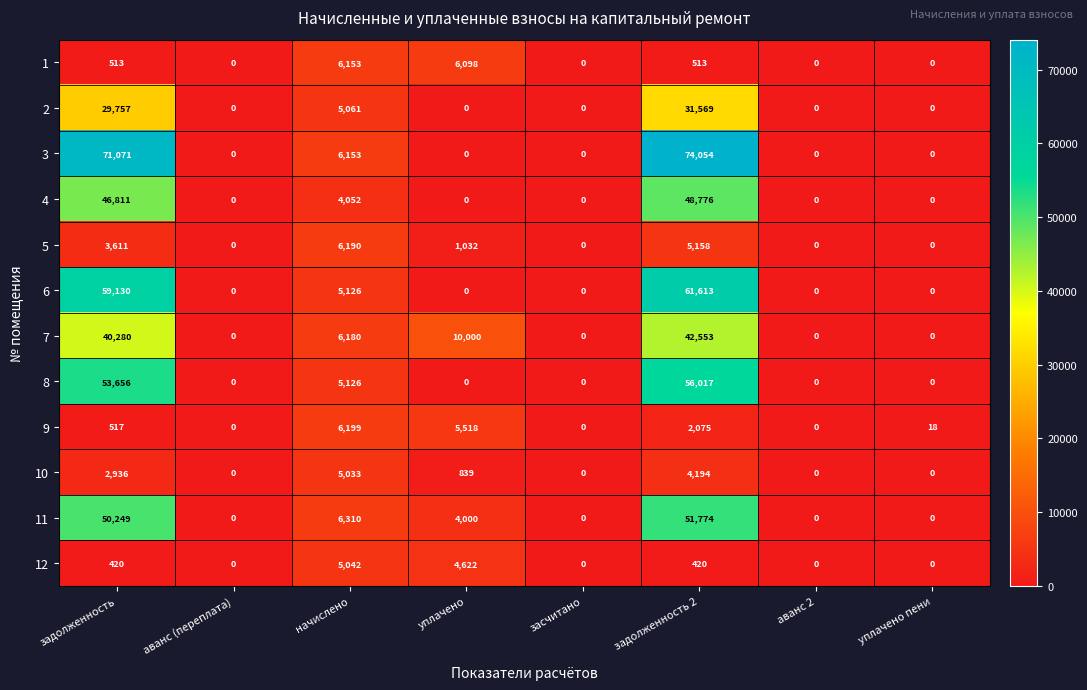

What is the greatest value displayed?

74054